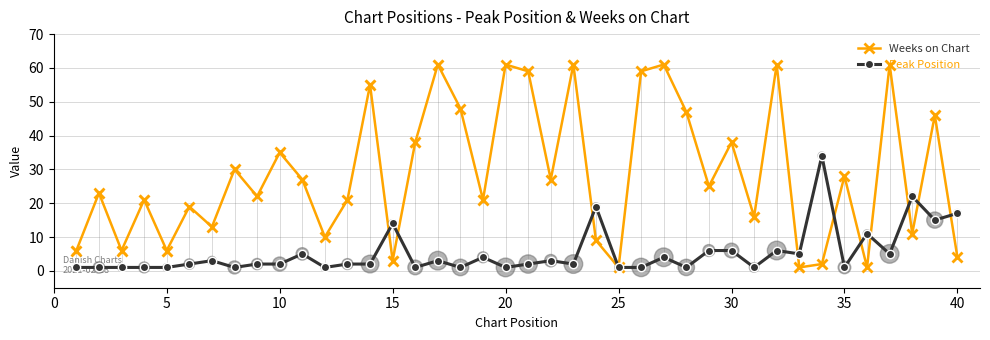

True or false: Weeks on Chart has more than 2 interior local peaks.

True